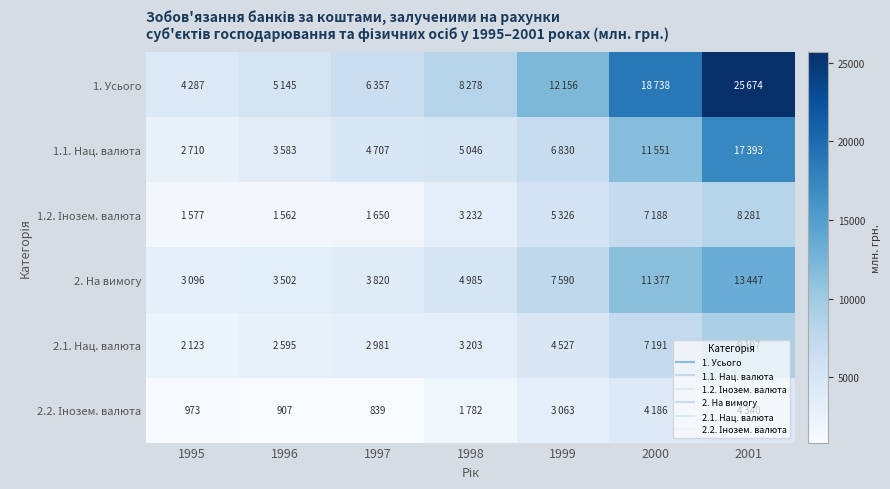

What is the minimum value shown in the chart?

839